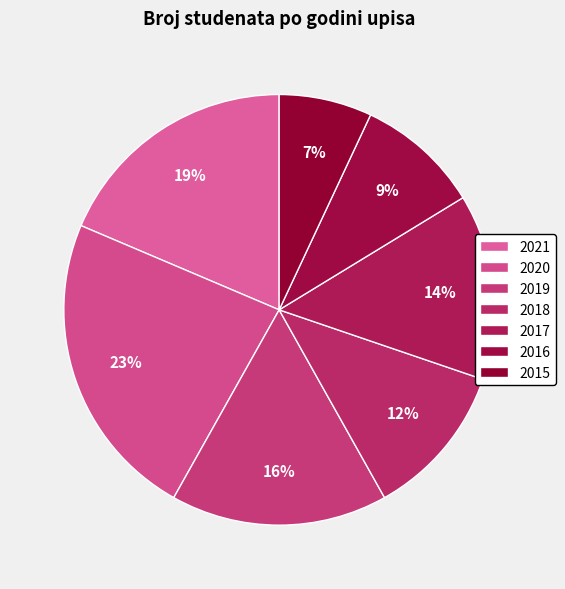

What portion of the pie excludes 2019?

83.7%